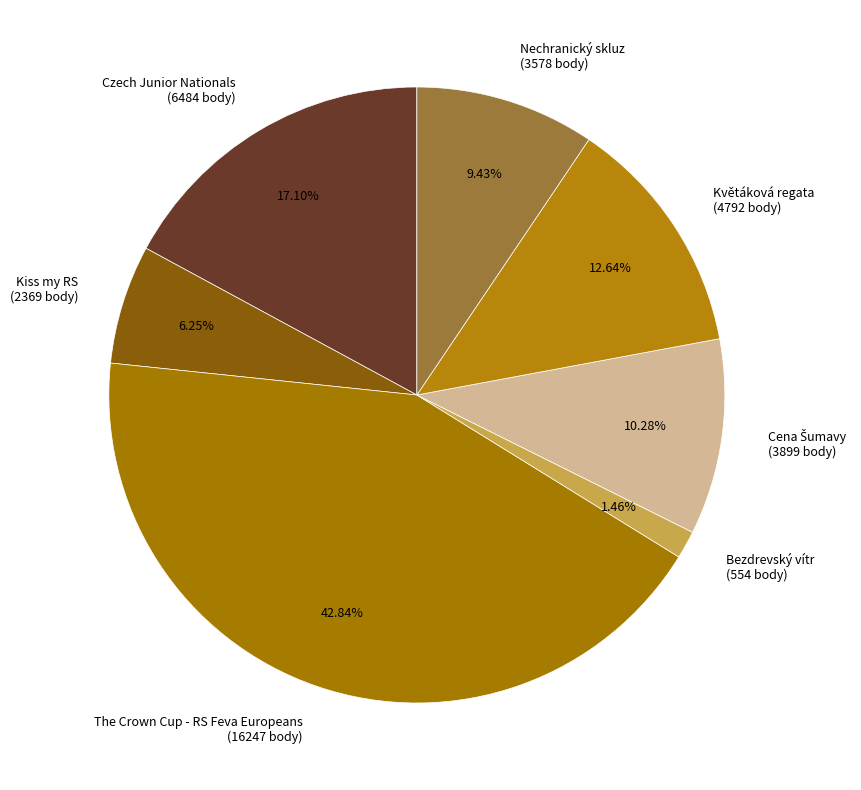

Is there any slice that represents more than half of the pie?

No